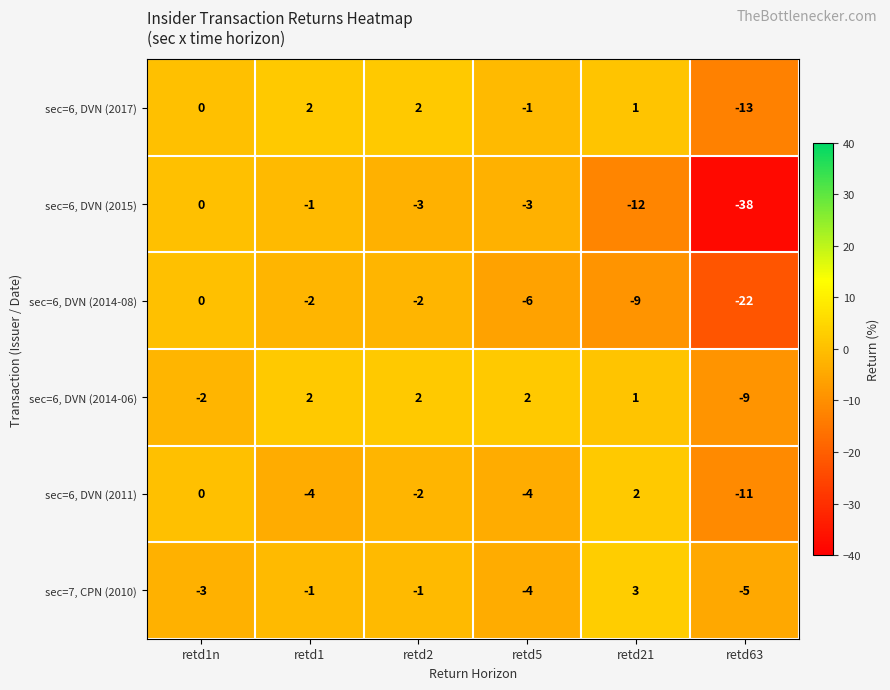

What is the difference between the sec=7, CPN (2010) values at retd5 and retd21?

7